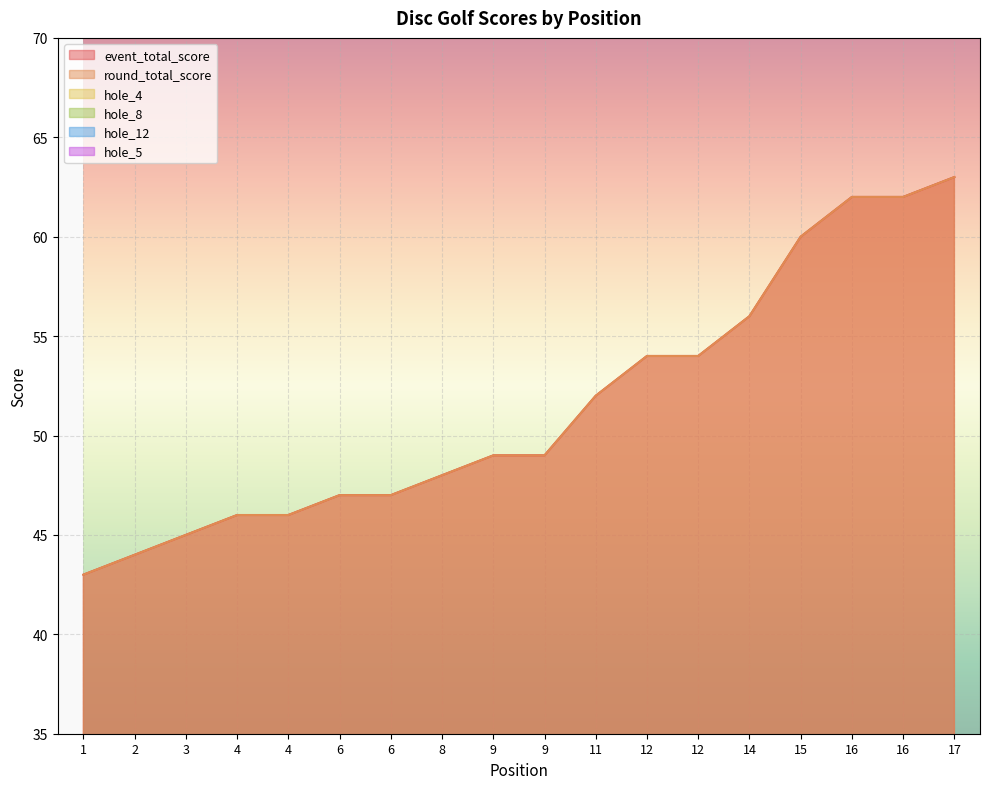

What is the sum of all hole_12 values?

69